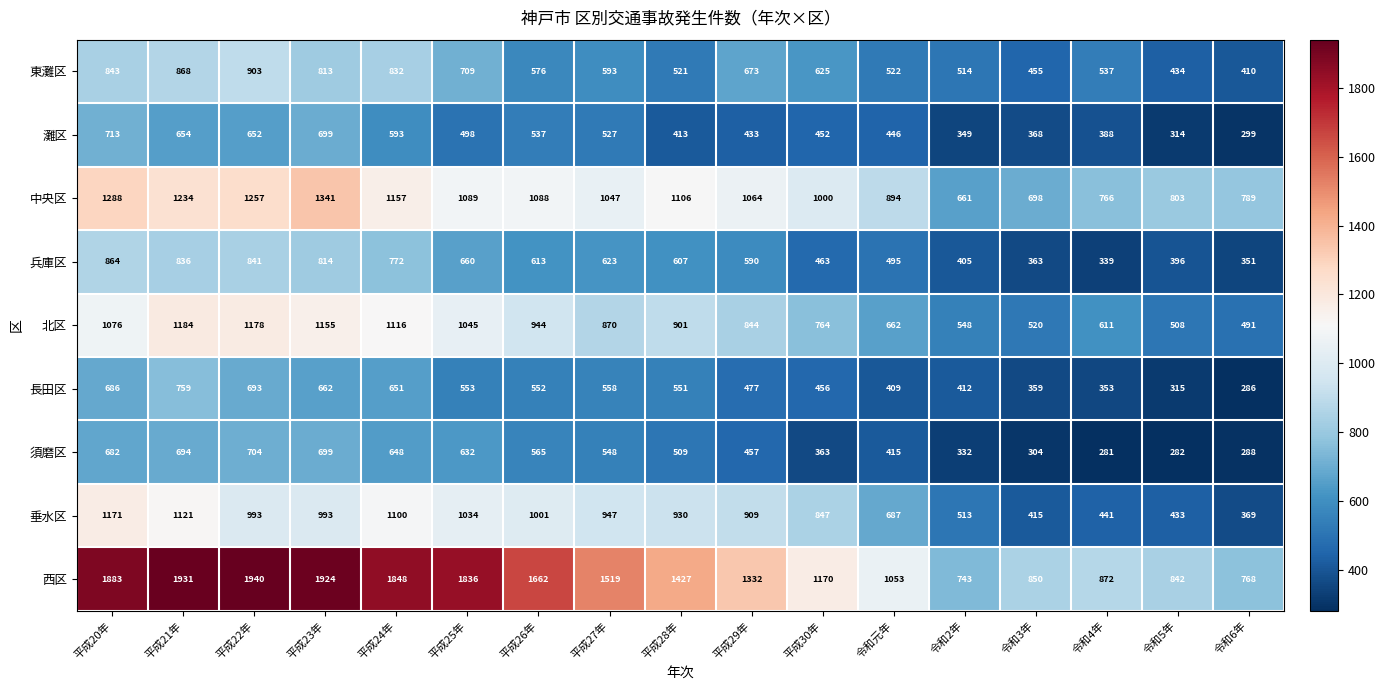

At which label is 垂水区 closest to 770?

平成30年